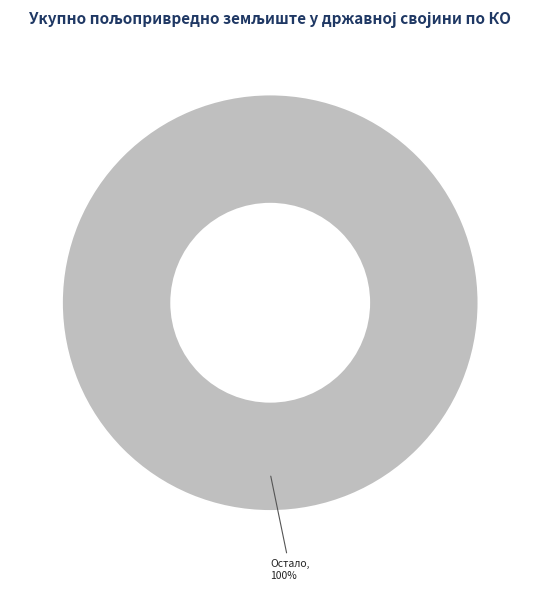

Is there a majority slice in this chart?

Yes